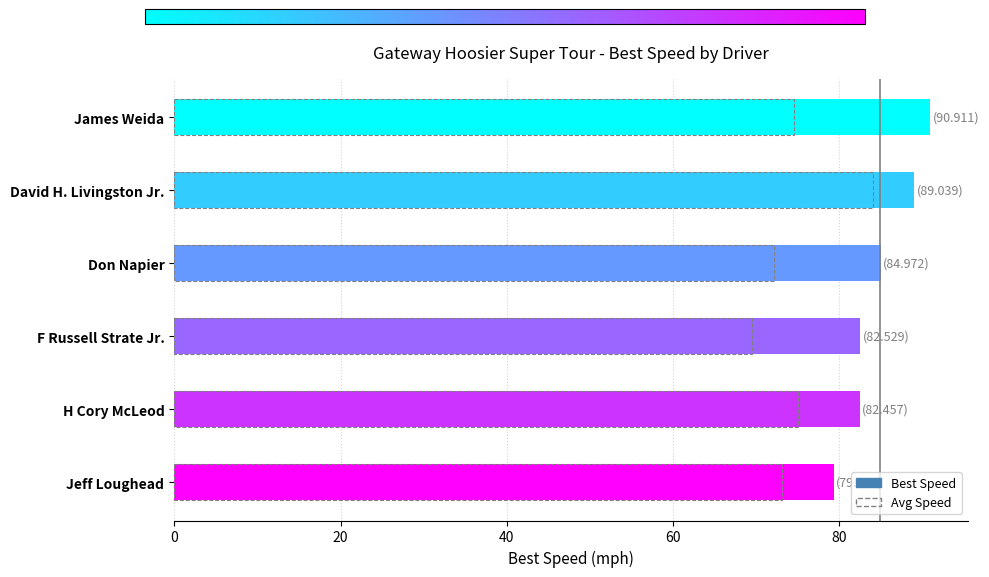

What is the difference between the maximum and minimum values in the Best Speed series?

11.6